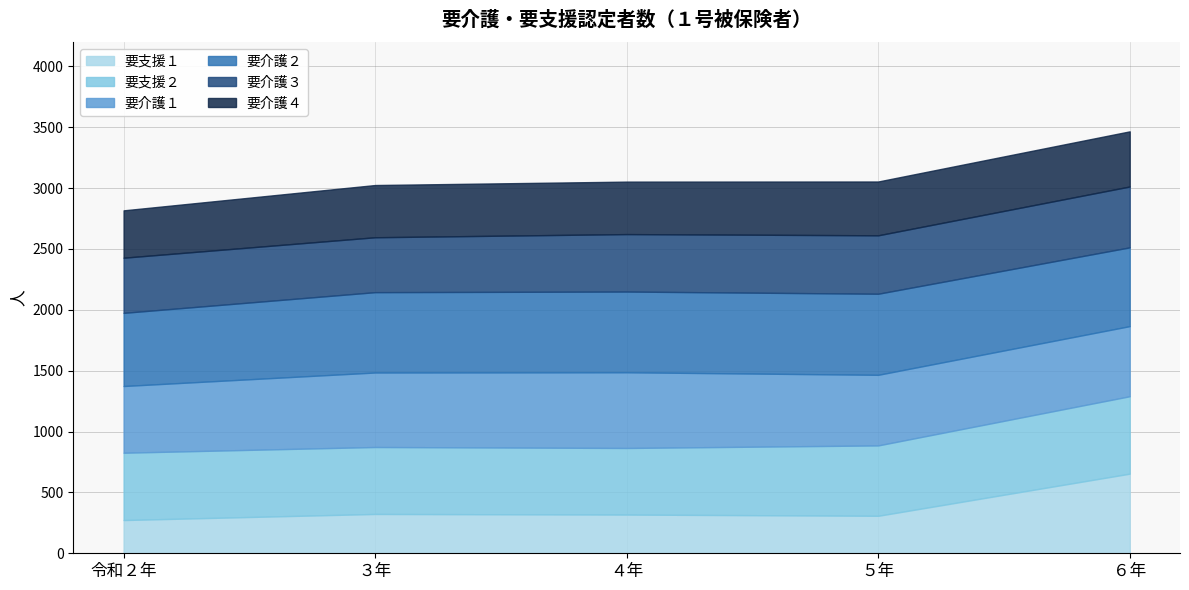

At ６年, list the series in order from largest to smallest.

要支援１, 要介護２, 要支援２, 要介護１, 要介護３, 要介護４